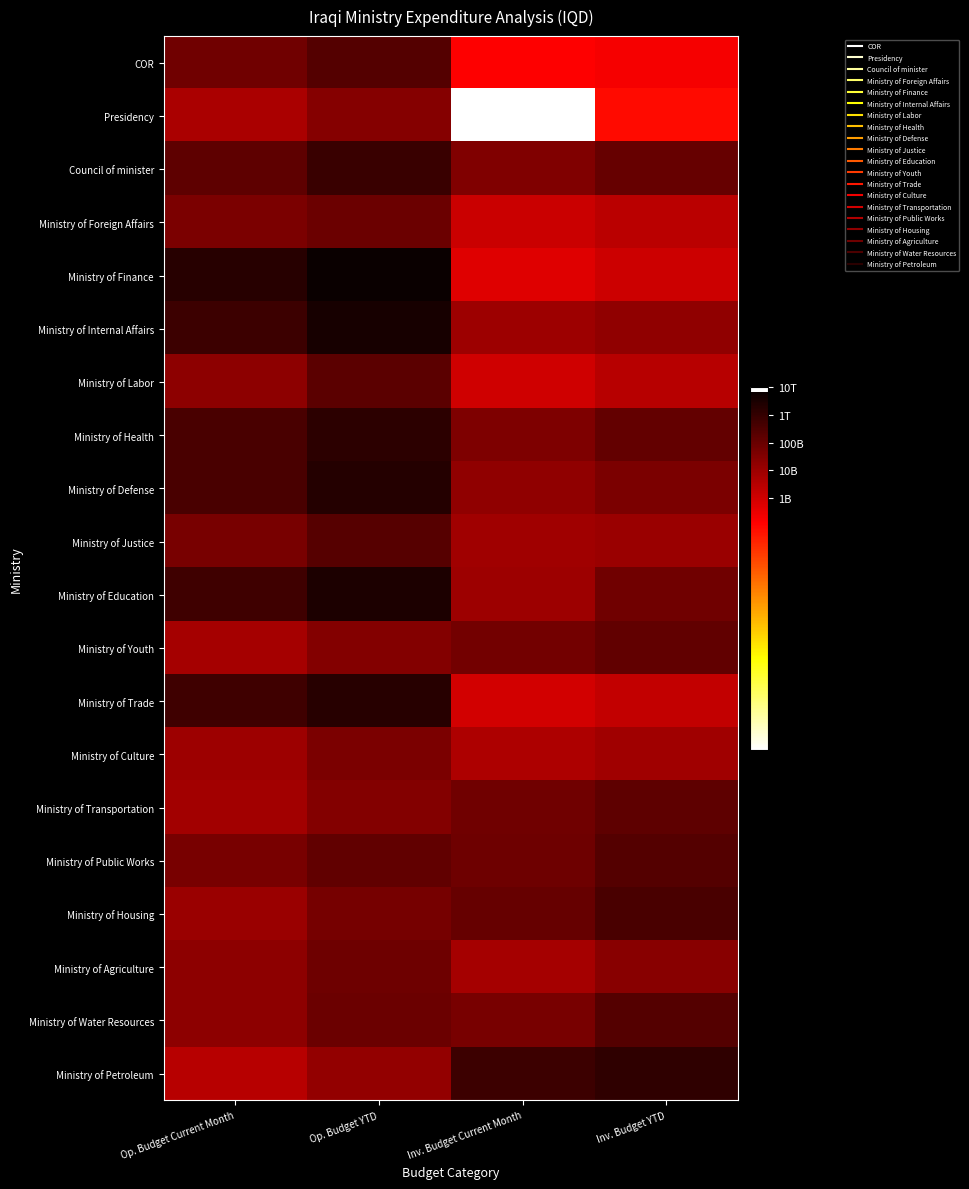

Which series changed the most between Op. Budget YTD and Inv. Budget YTD?

Ministry of Finance